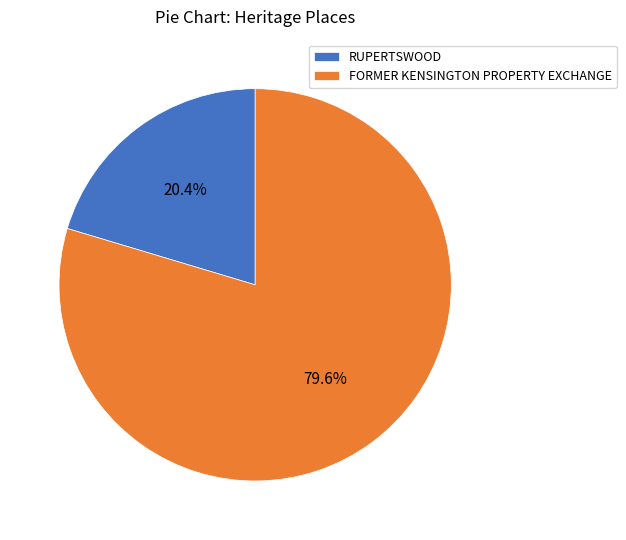

Rank the categories by value from highest to lowest.

FORMER KENSINGTON PROPERTY EXCHANGE, RUPERTSWOOD